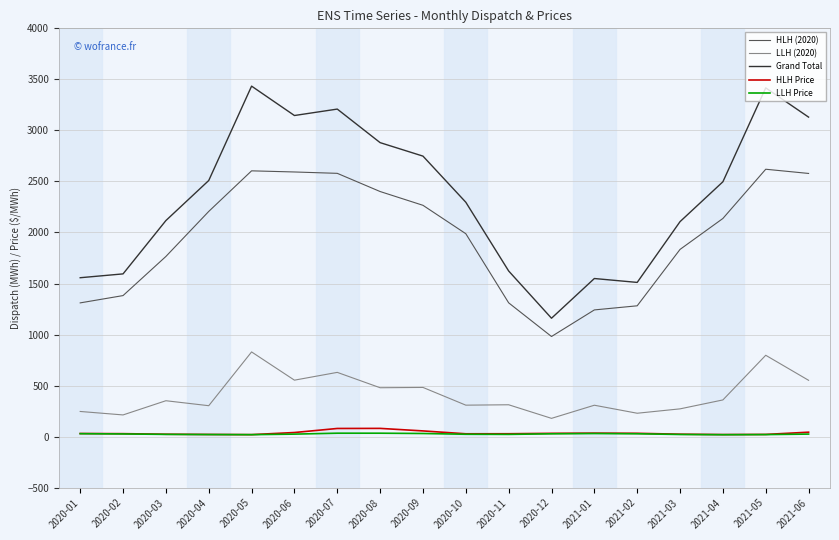

The LLH Price series shows 27.9 at 2021-02. True or false?

True